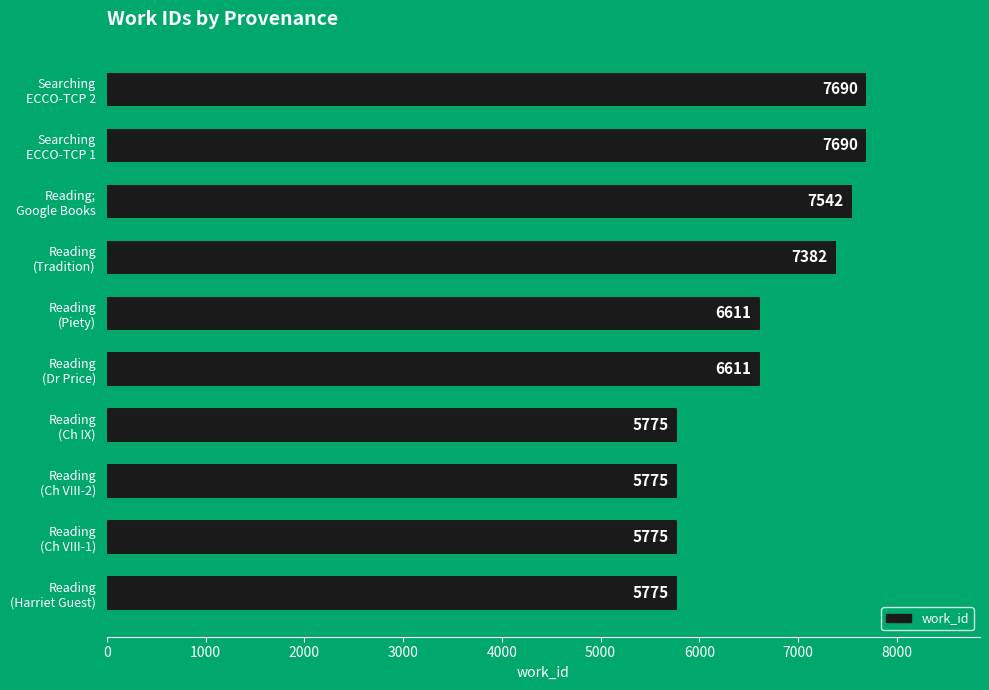

What is the minimum value shown in the chart?

5775